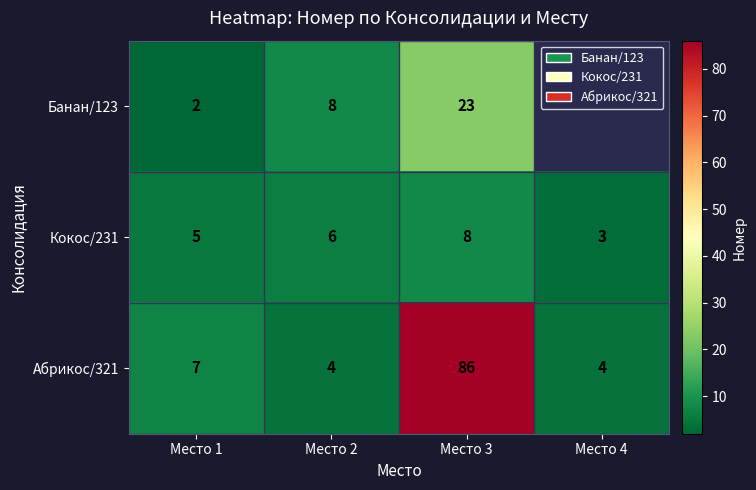

The value of Банан/123 at Место 3 is 23. True or false?

True